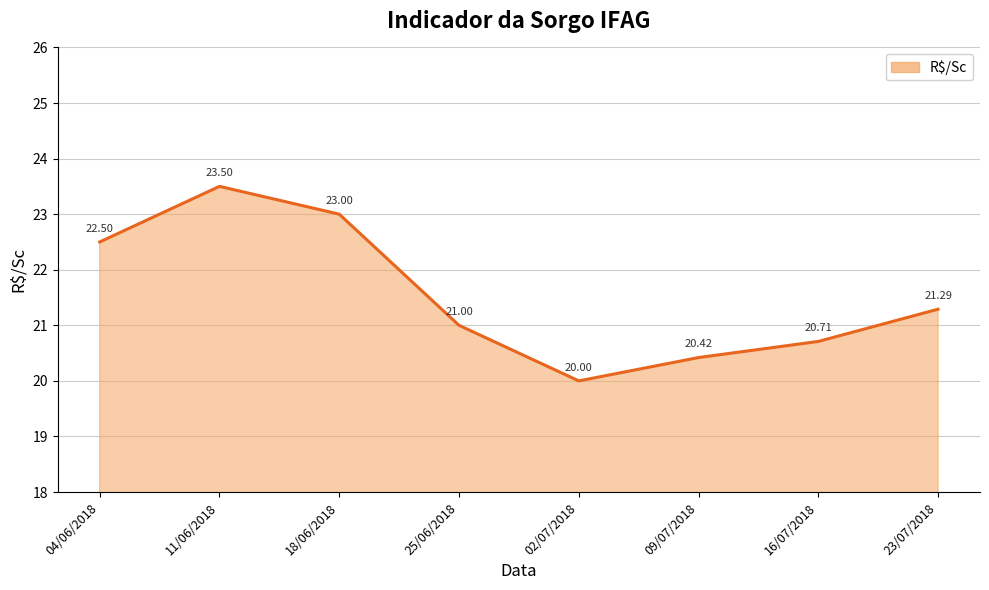

What position from the left is 11/06/2018?

2